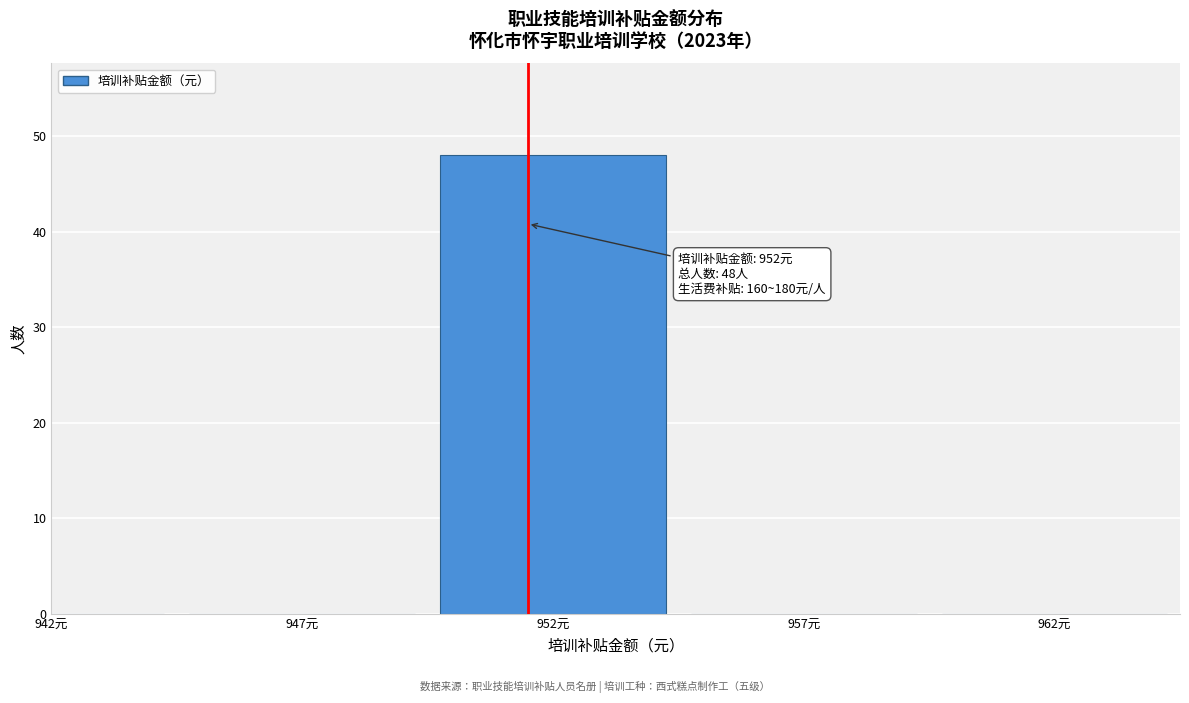

Reading left to right, what are all the values shown in this chart?

942元=0	947元=0	952元=48	957元=0	962元=0